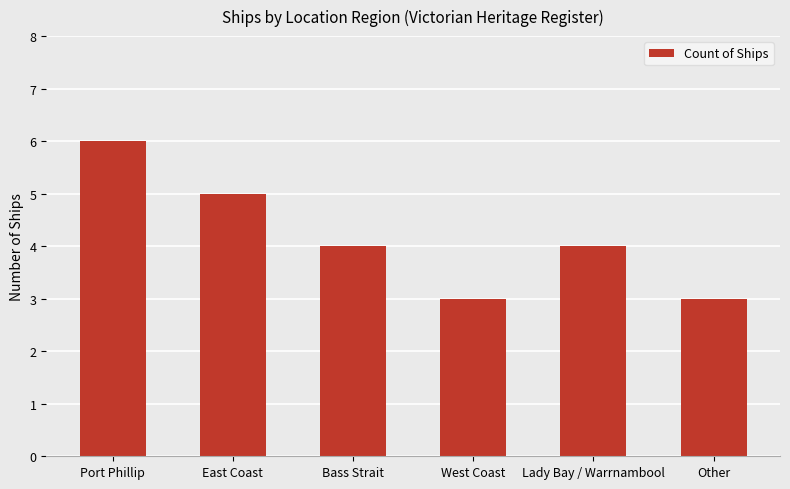

What is the sum of the values at West Coast and Other?

6